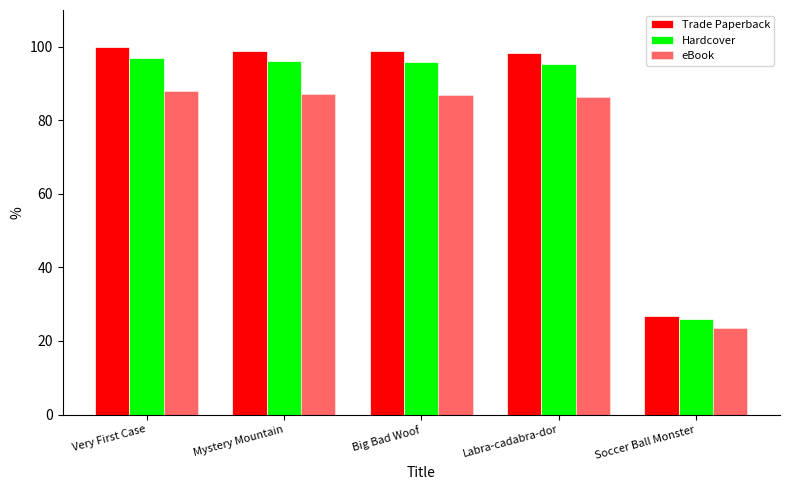

Rank the categories by Trade Paperback value from lowest to highest.

Soccer Ball Monster, Labra-cadabra-dor, Big Bad Woof, Mystery Mountain, Very First Case